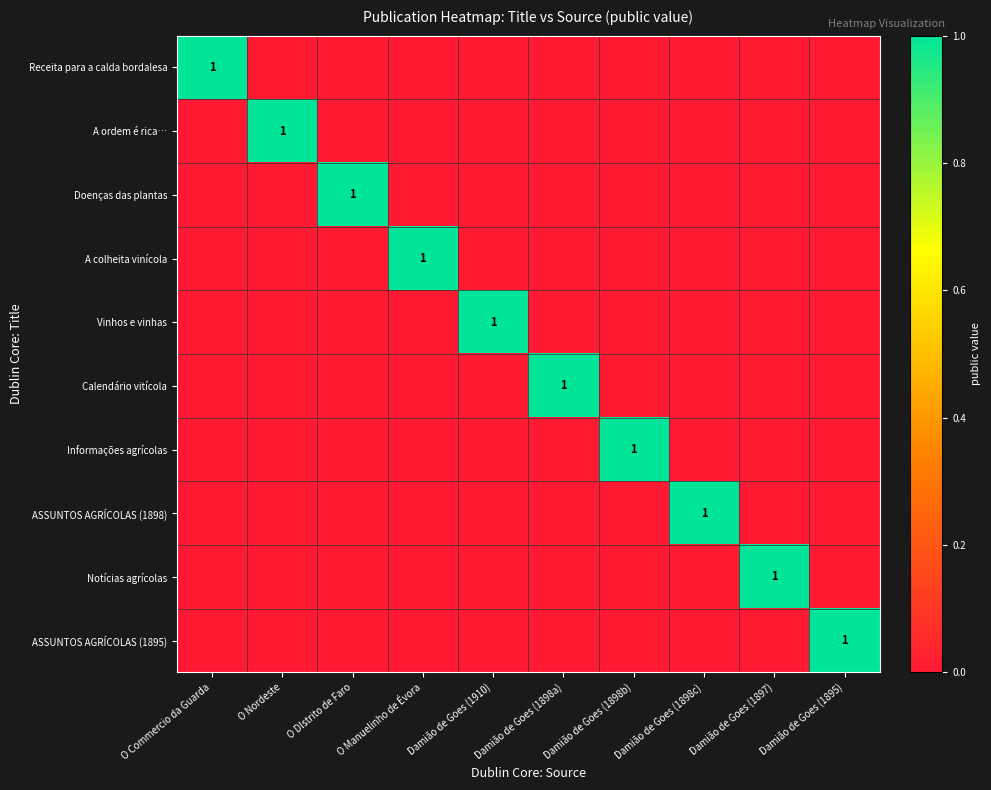

What is the difference between the highest and lowest values at Damião de Goes (1898a)?

1